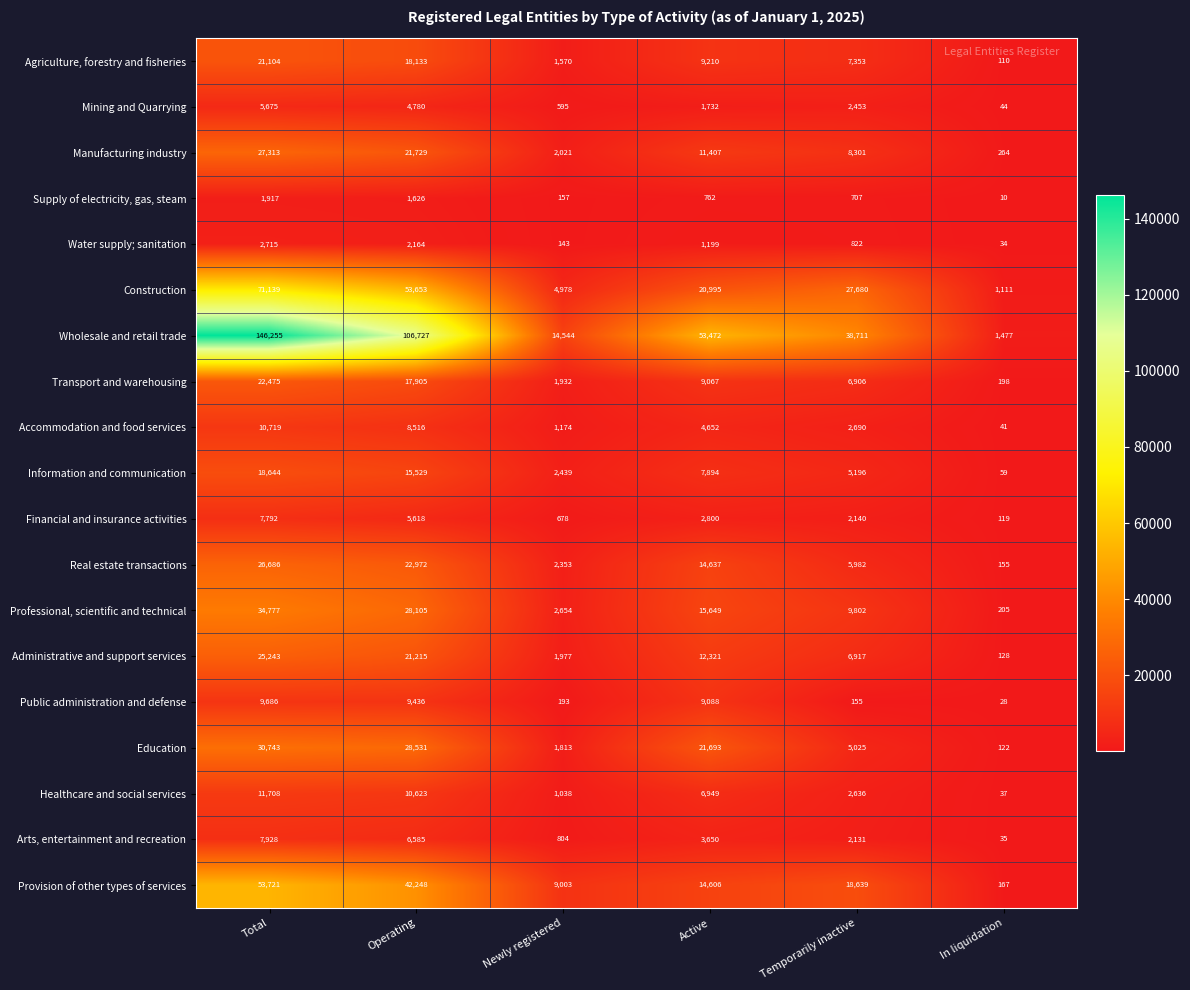

What is the sum of the Provision of other types of services values at Operating and Total?

95969